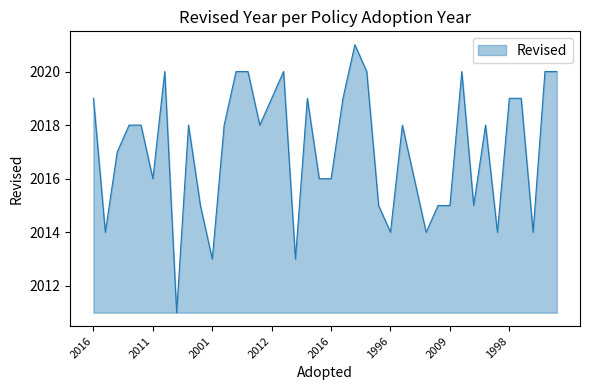

What is the difference between the second highest and minimum values?

9